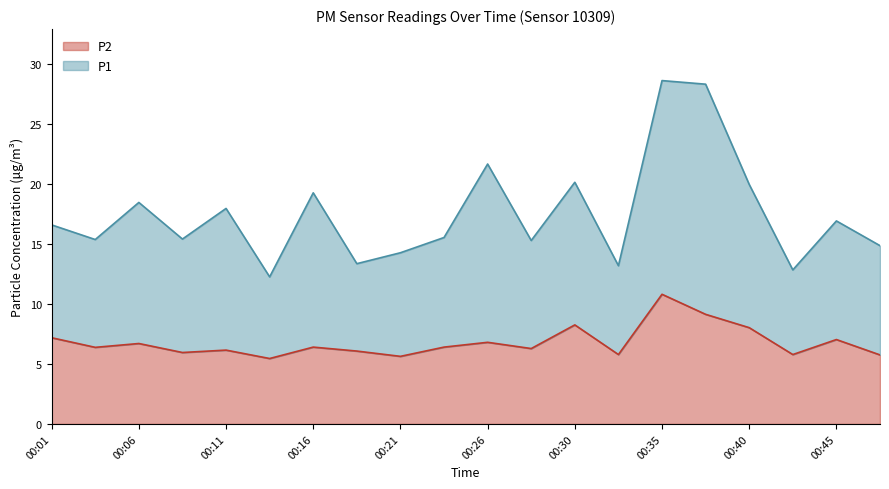

Between 00:33 and 00:43, which is larger?

00:33